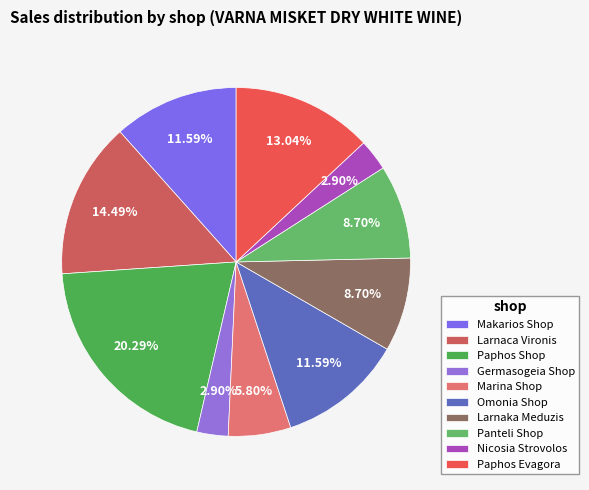

Count the number of slices in the pie.

10